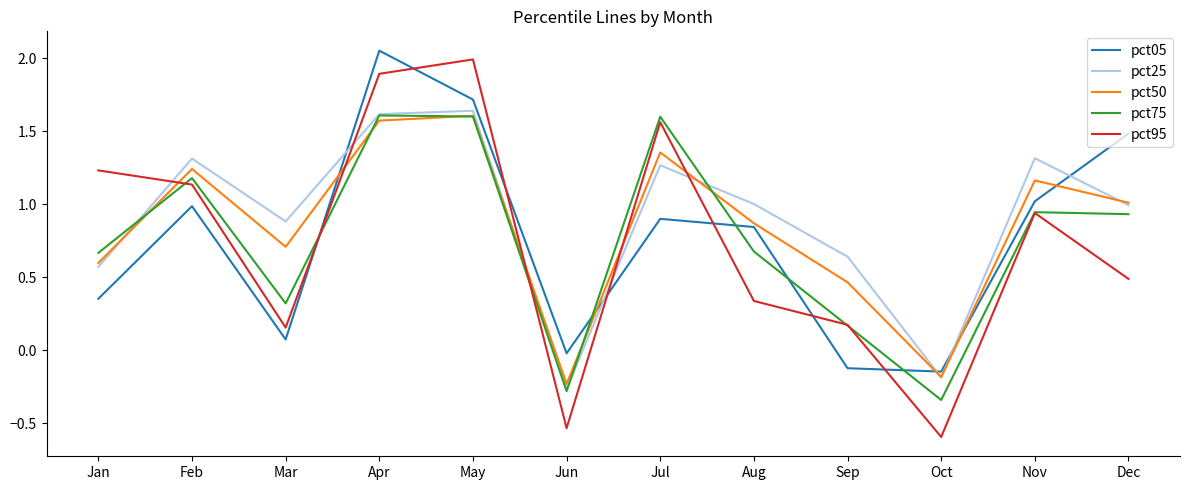

Which series has the widest spread of values?

pct95